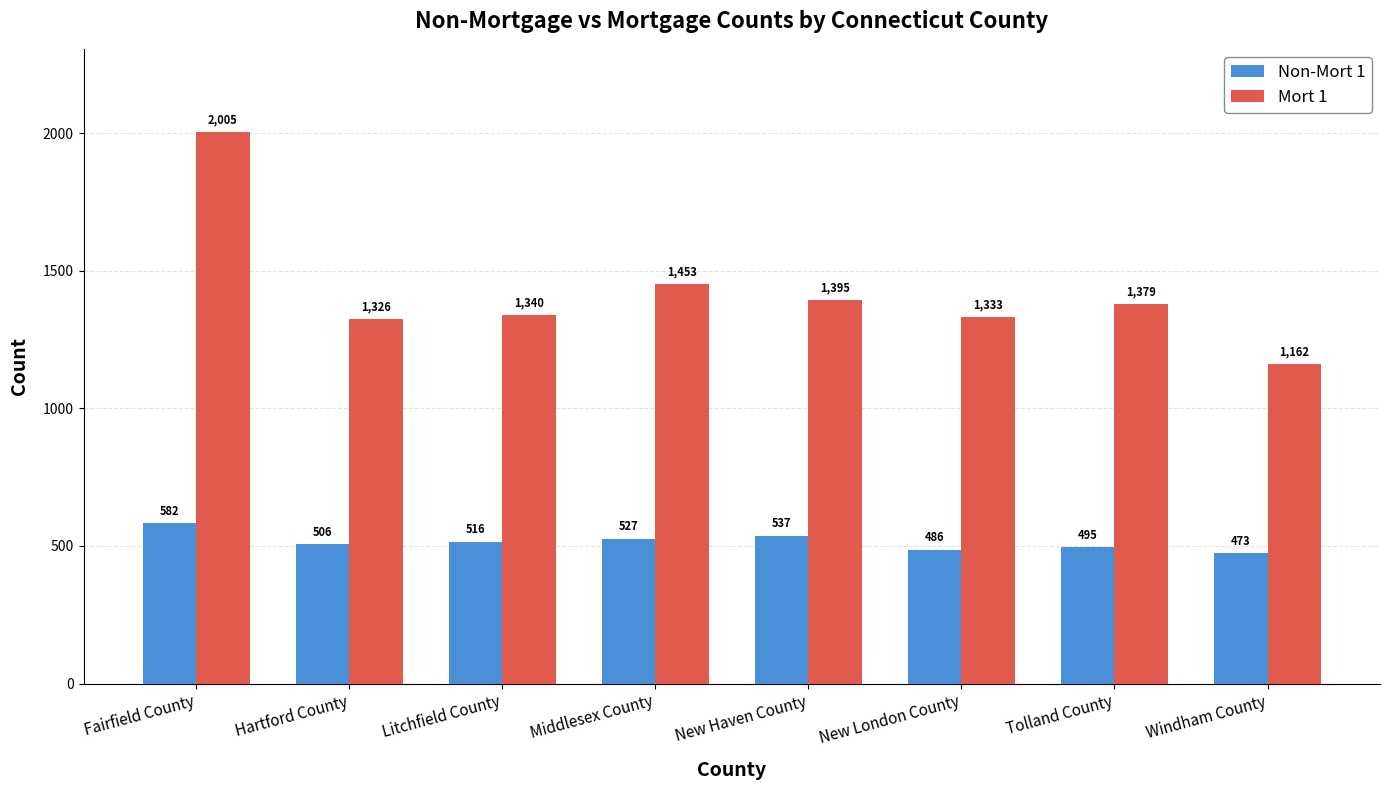

Which category has the highest value across all series?

Fairfield County